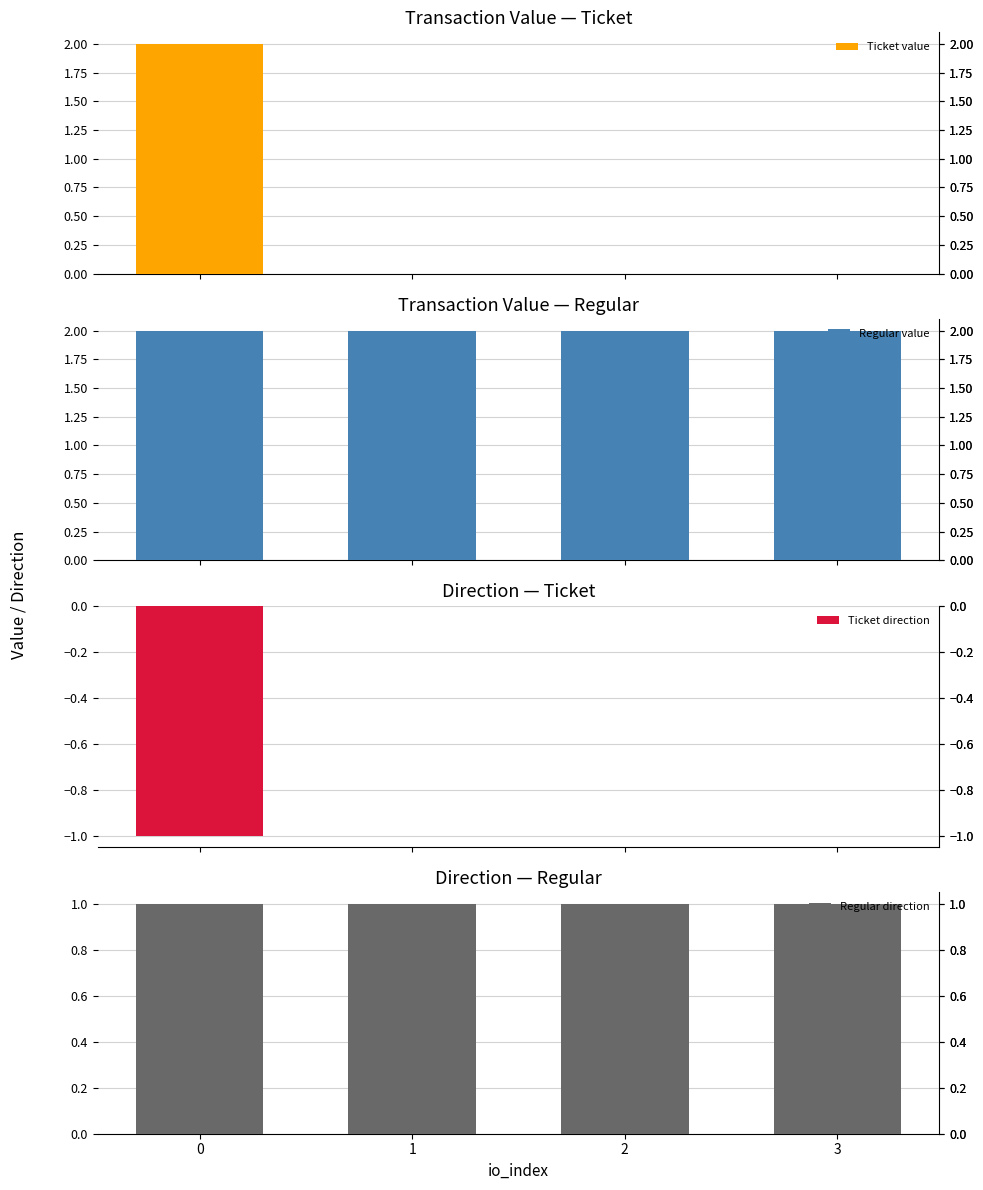

What is the sum of all Ticket value values?

2.0